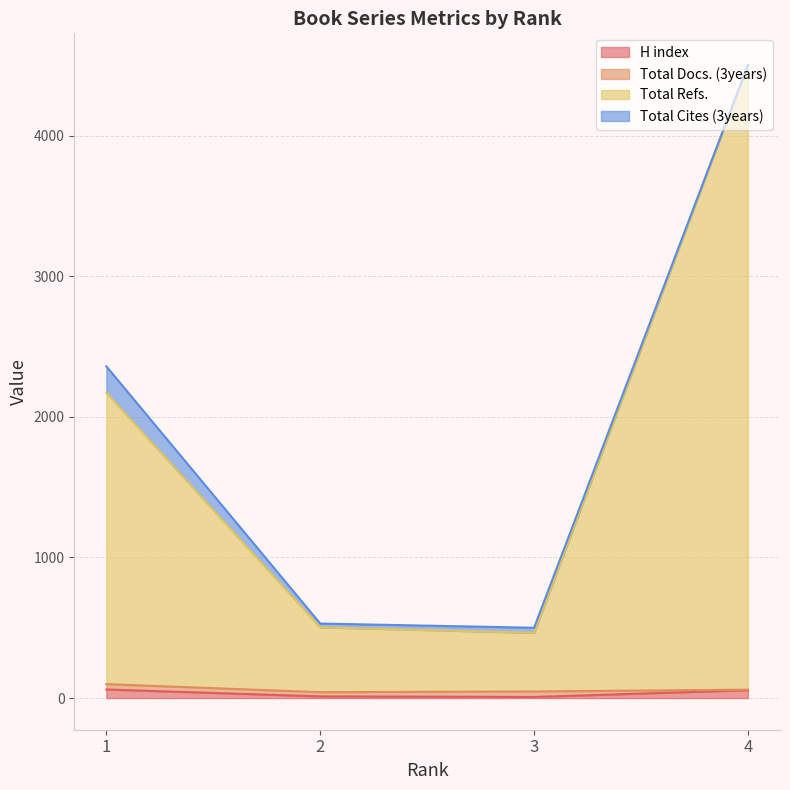

List the labels in order of Total Refs. value, smallest first.

3, 2, 1, 4